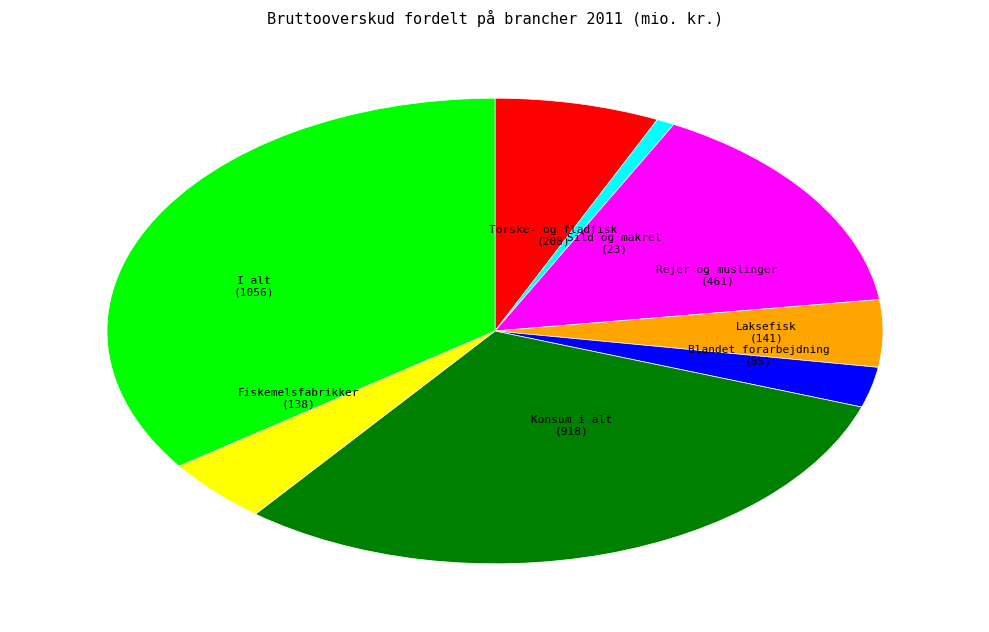

Is there a majority slice in this chart?

No